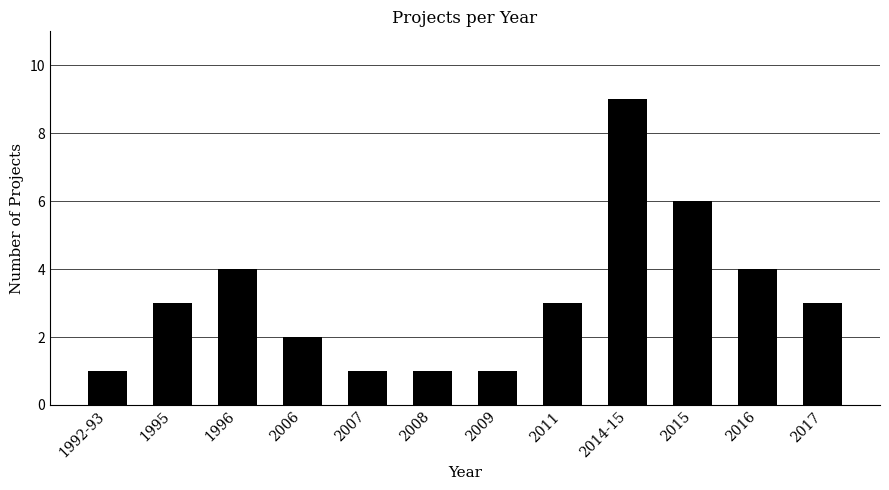

What is the average value?

3